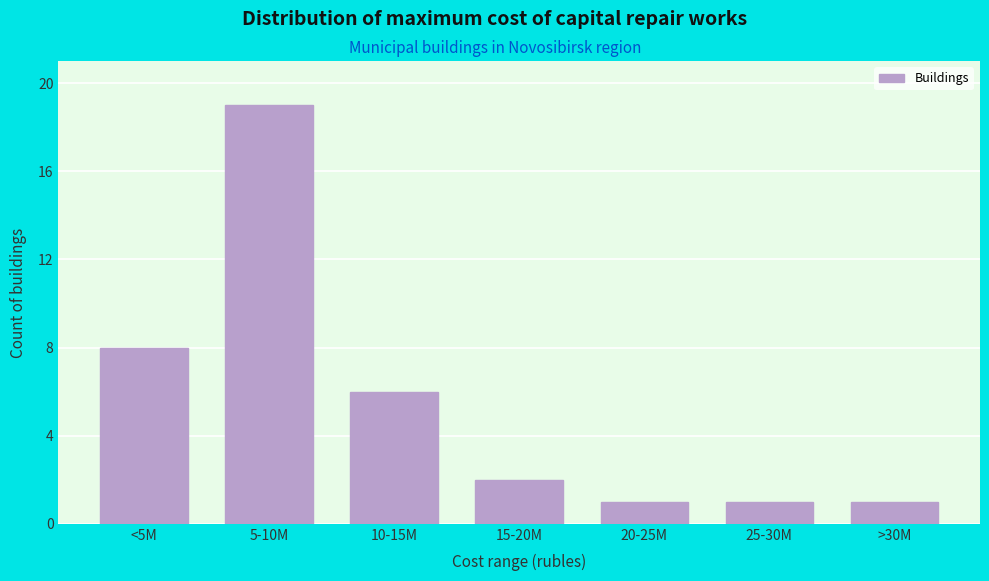

Reading left to right, what are all the values shown in this chart?

8	19	6	2	1	1	1